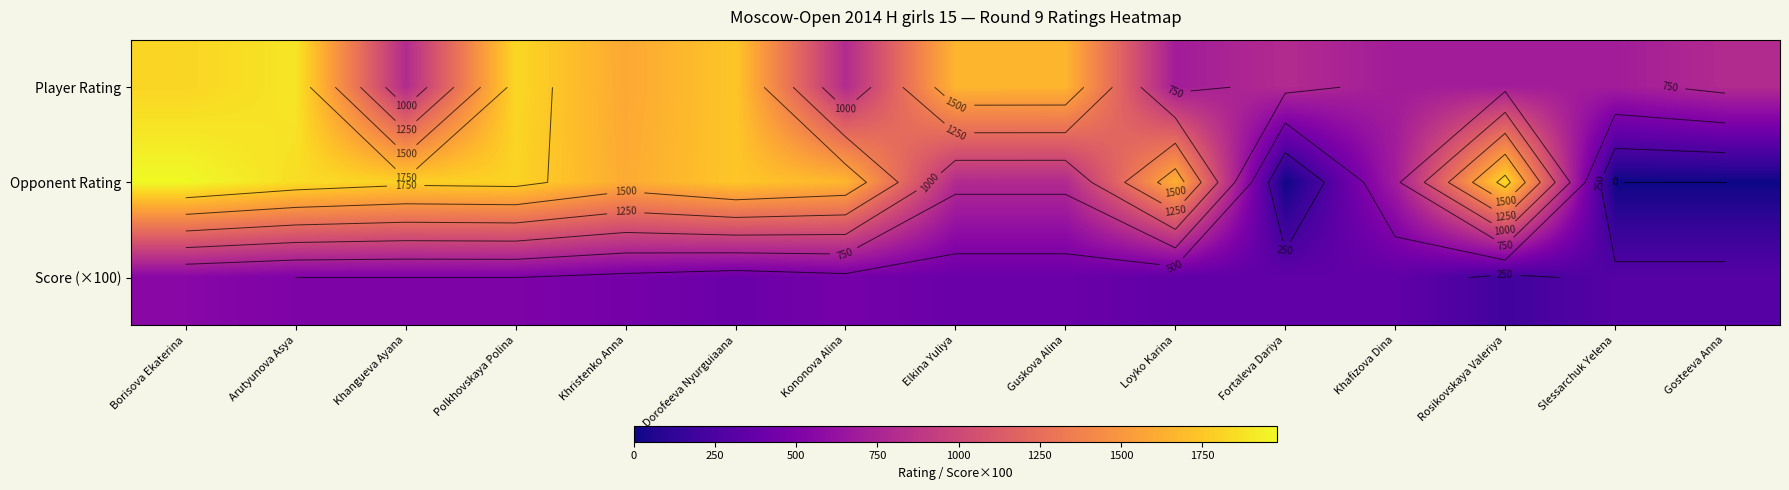

The Opponent Rating series shows -864 at Slessarchuk Yelena. True or false?

False